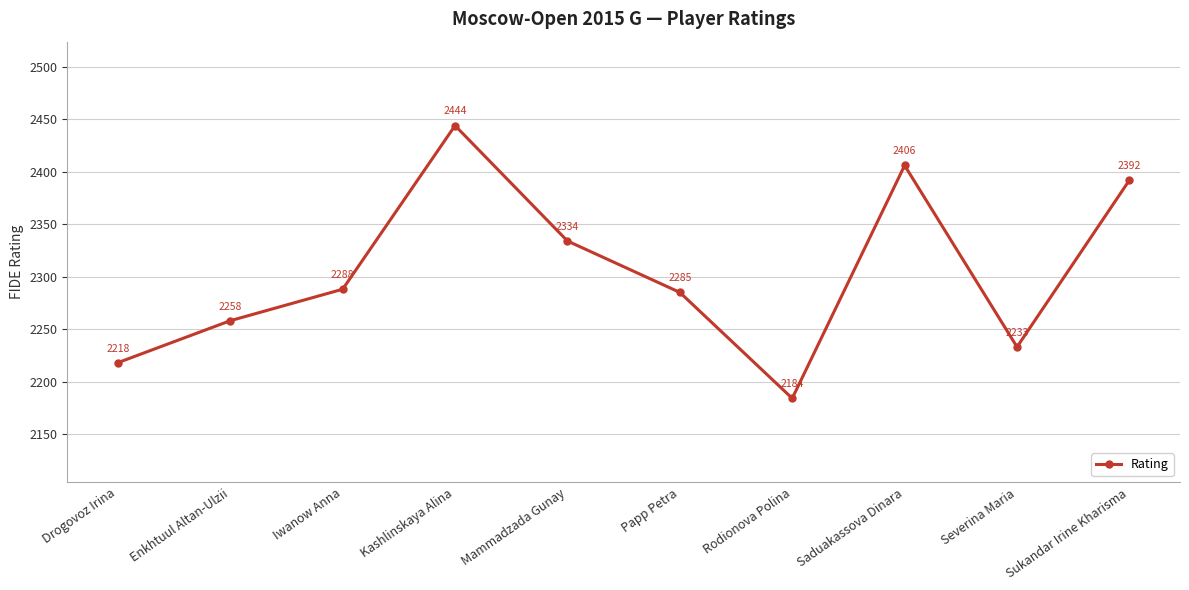

List the labels in order of value, smallest first.

Rodionova Polina, Drogovoz Irina, Severina Maria, Enkhtuul Altan-Ulzii, Papp Petra, Iwanow Anna, Mammadzada Gunay, Sukandar Irine Kharisma, Saduakassova Dinara, Kashlinskaya Alina